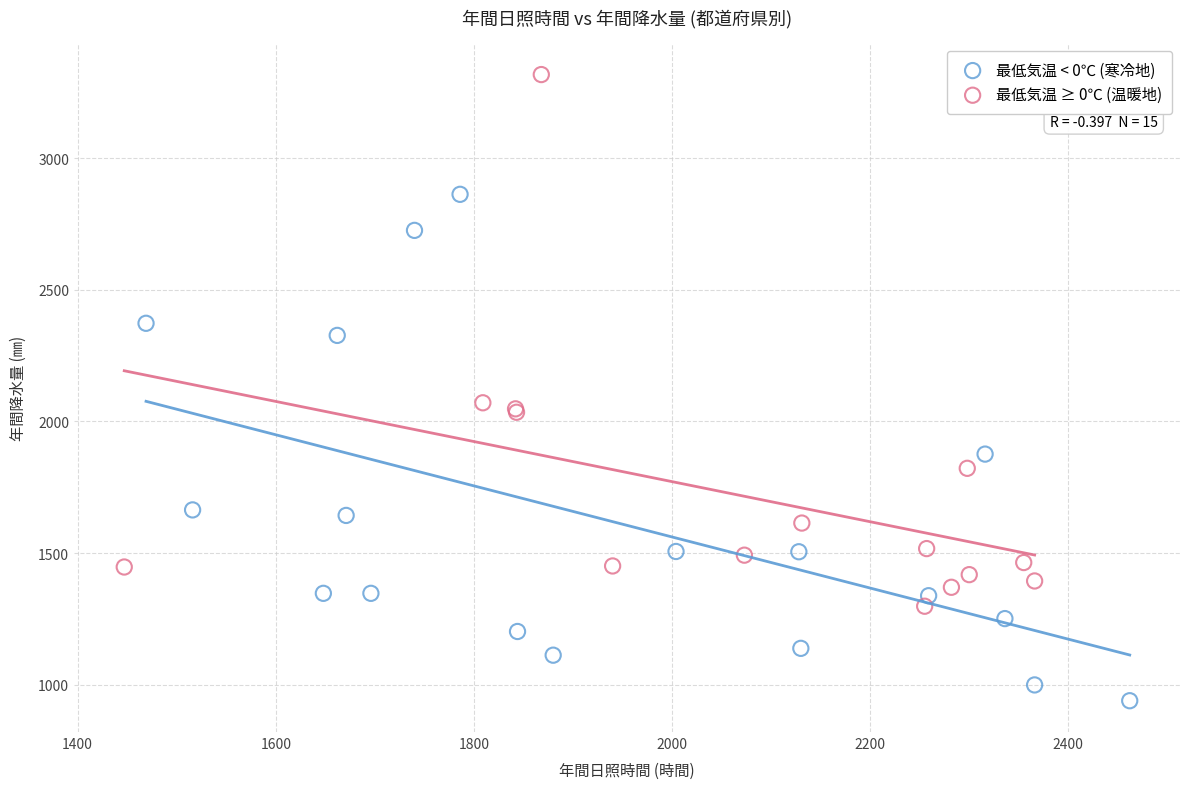

Which series has the widest spread of Y values?

最低気温 ≥ 0℃ (温暖地)